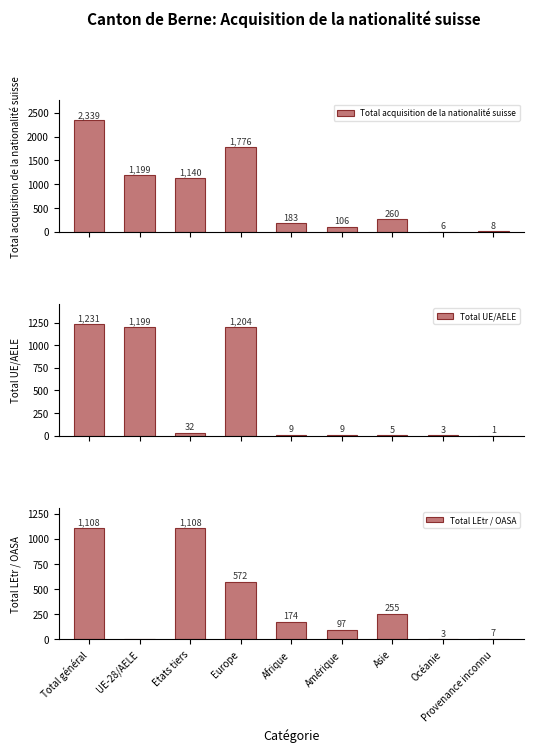

At which category is the sum across all series the highest?

Total général